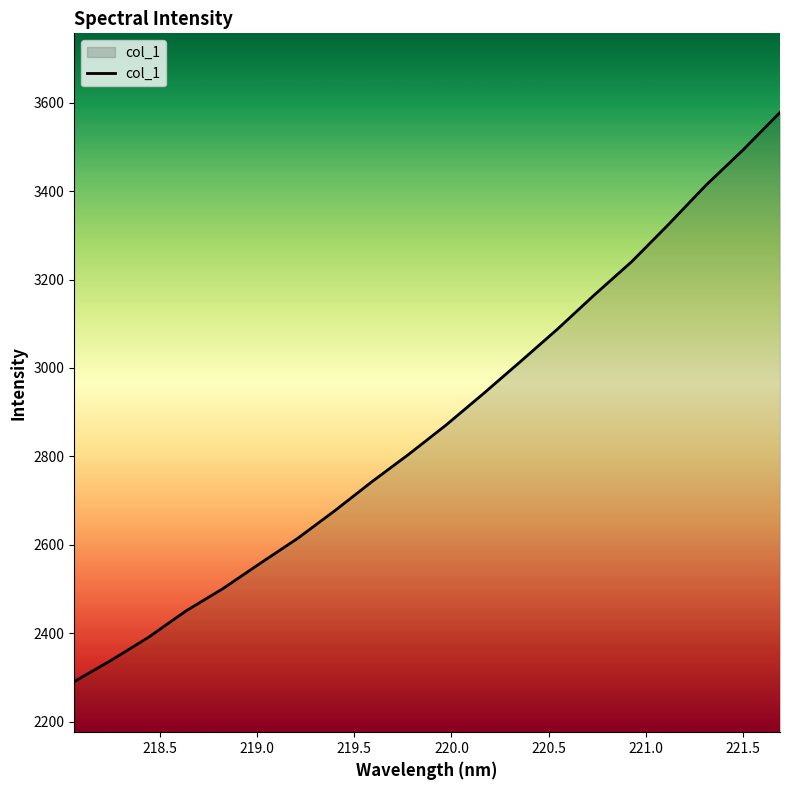

What is the maximum value shown in the chart?

3577.8